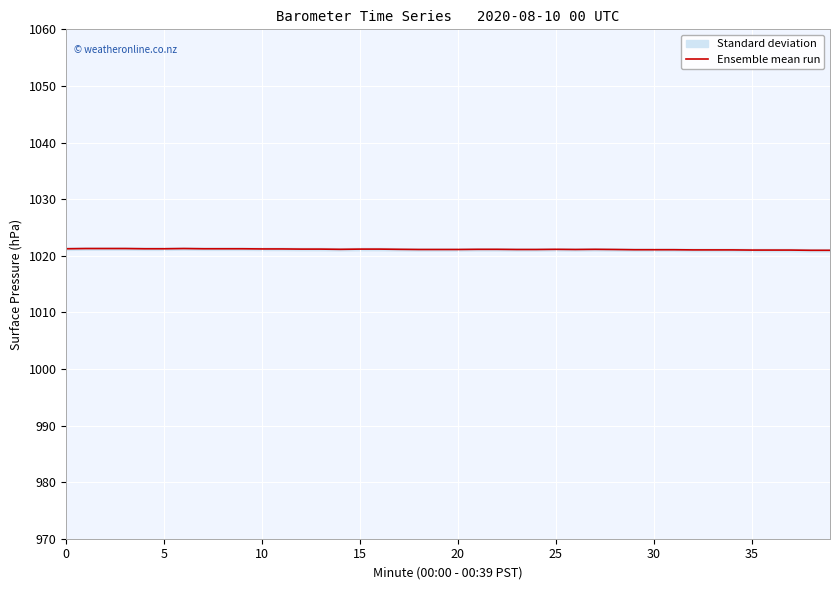

Is it true that the value at 11 is 1021.2?

True